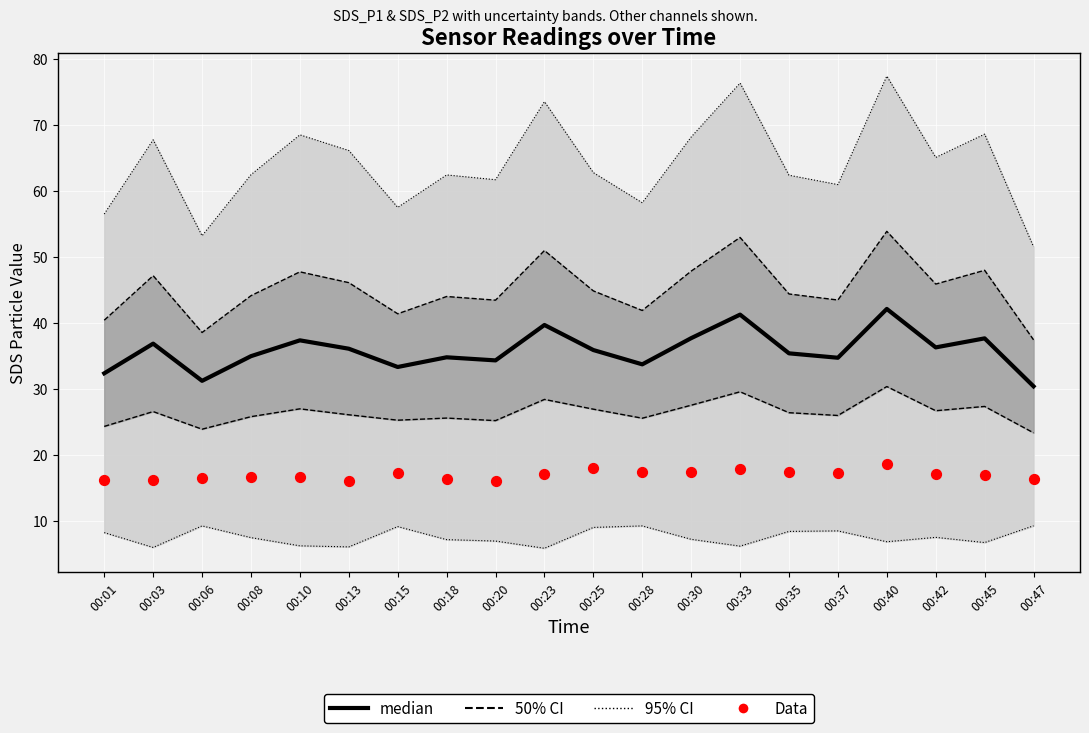

Is the value of Data at 00:10 greater than the value of median at 00:15?

No